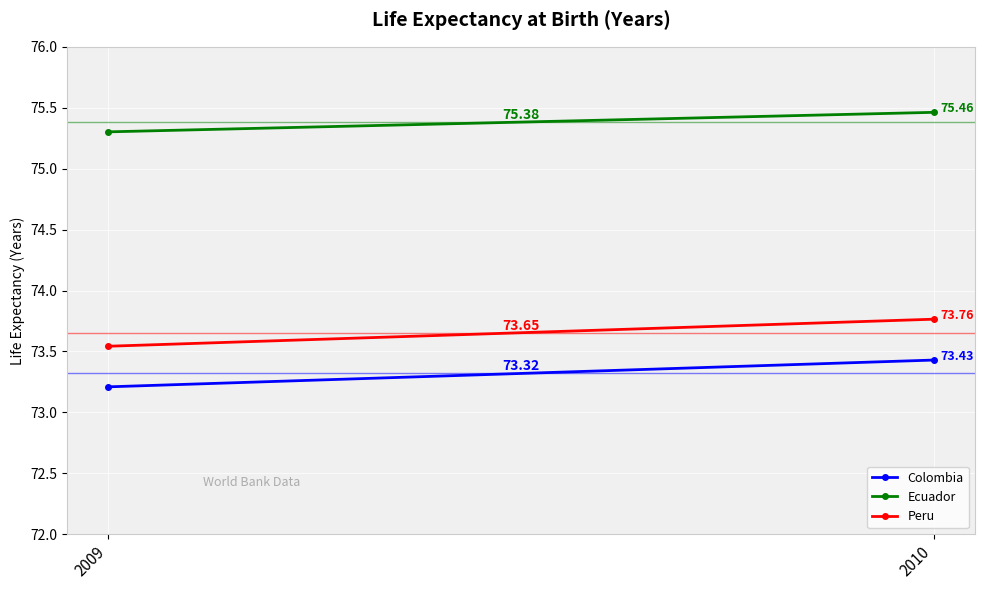

Between 2009 and 2010, which is larger?

2010